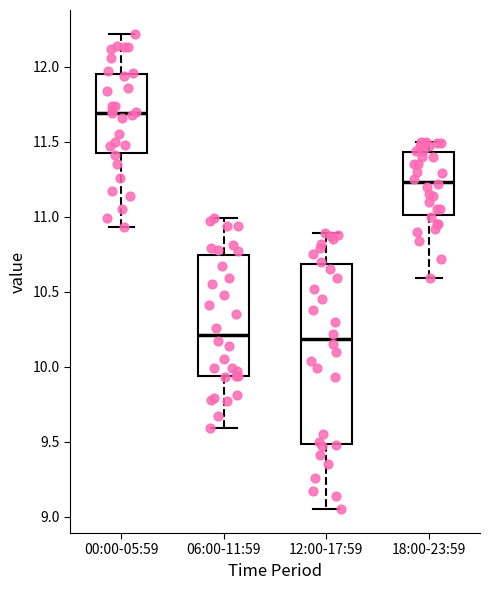

Comparing the boxes themselves (not the whiskers), which one is the tallest?

12:00-17:59